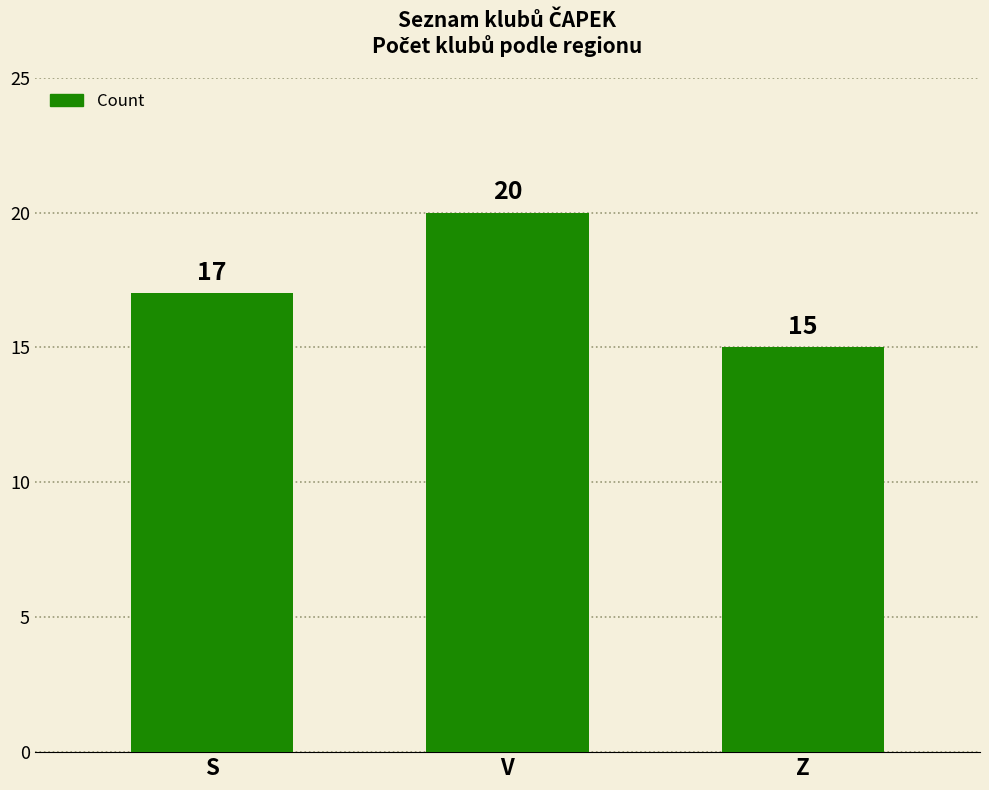

Read the value at Z.

15